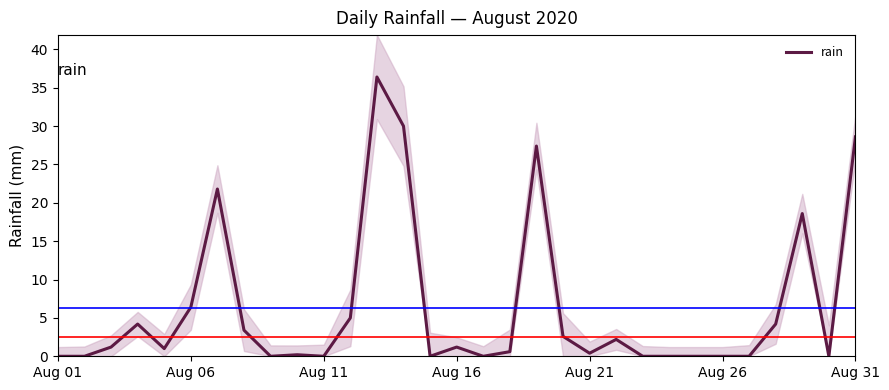

How many data points does each series have?

31